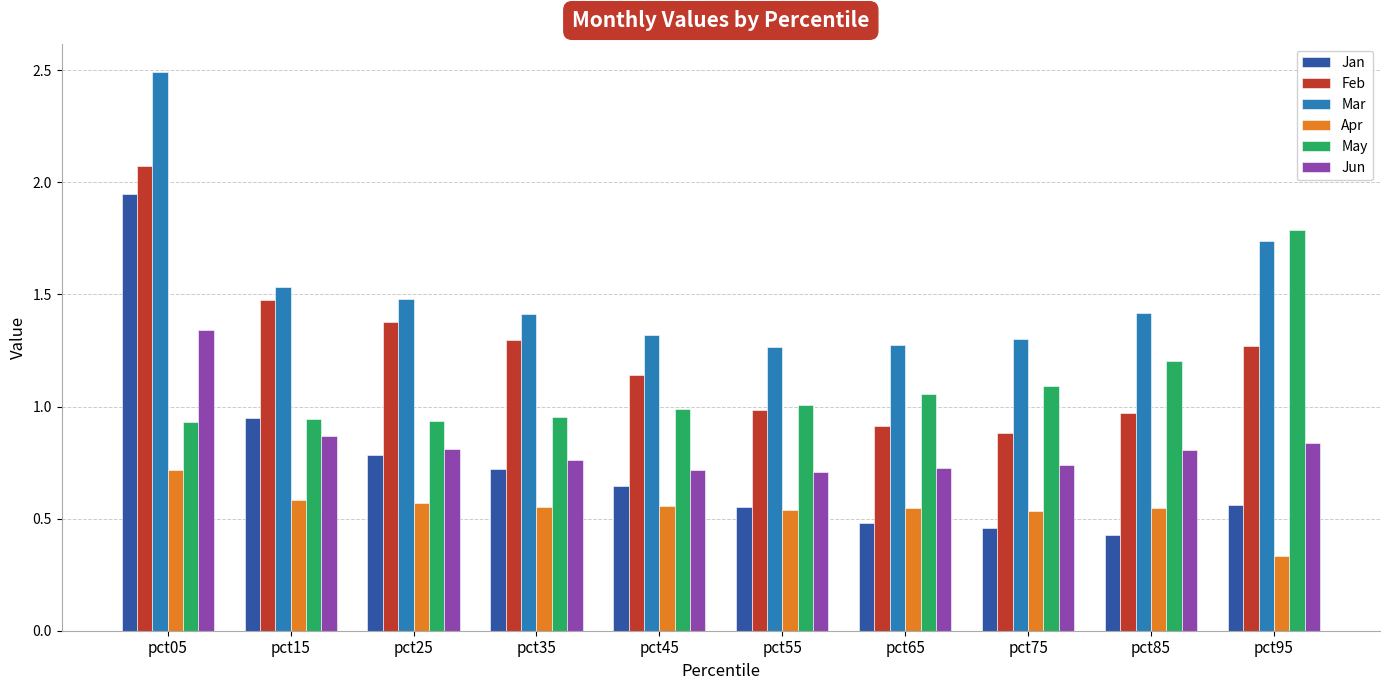

What is the sum of the Jan values at pct05 and pct15?

2.9